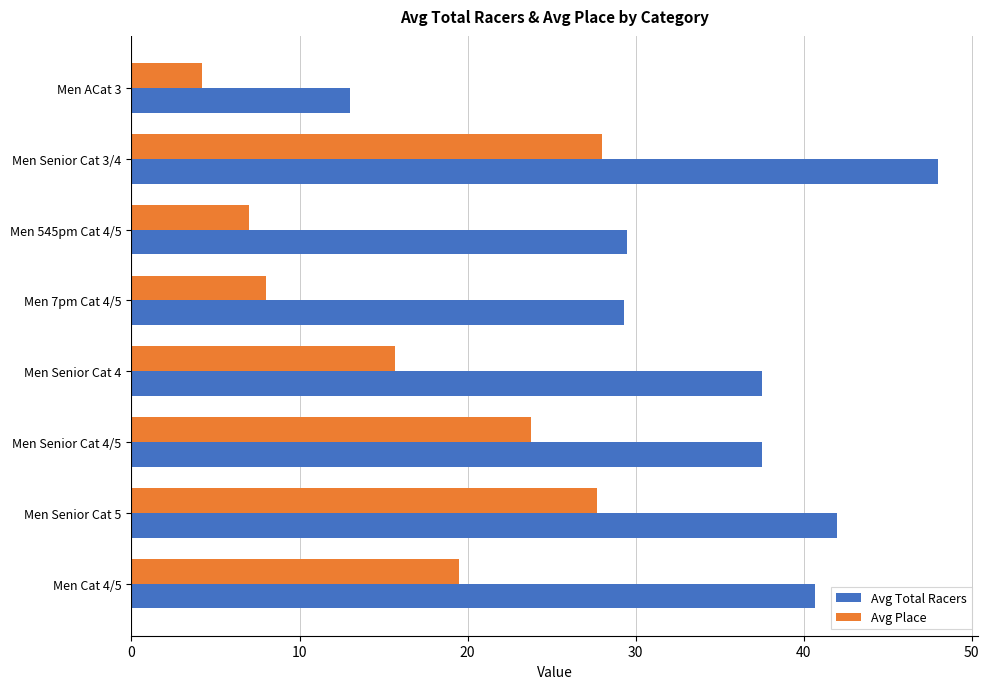

The Avg Total Racers series shows 37.5 at Men Senior Cat 4/5. True or false?

True